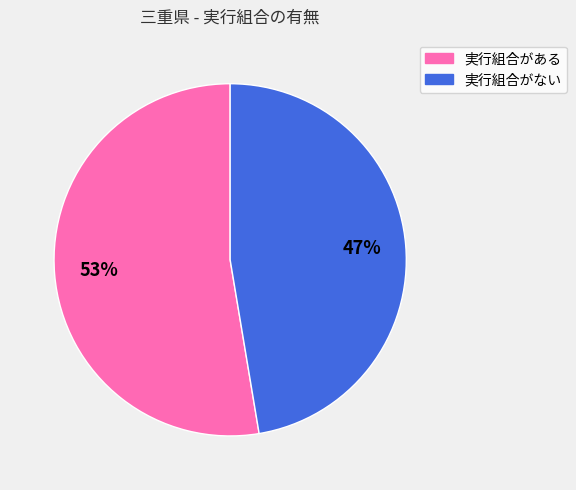

To the nearest percent, what percentage of the pie is 実行組合がない?

47%